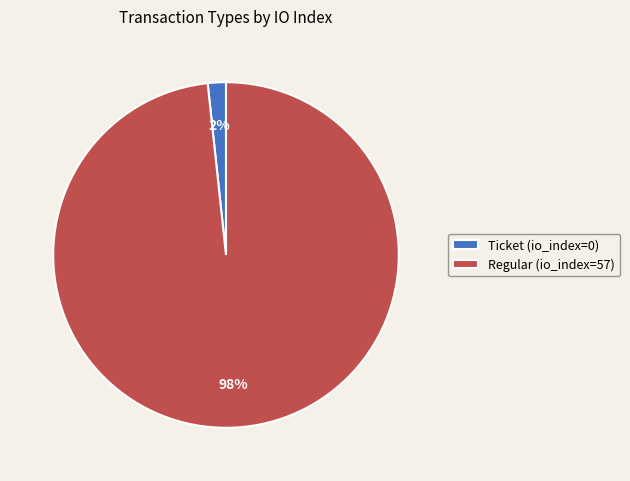

To the nearest percent, what is the combined percentage of Ticket (io_index=0) and Regular (io_index=57)?

100%